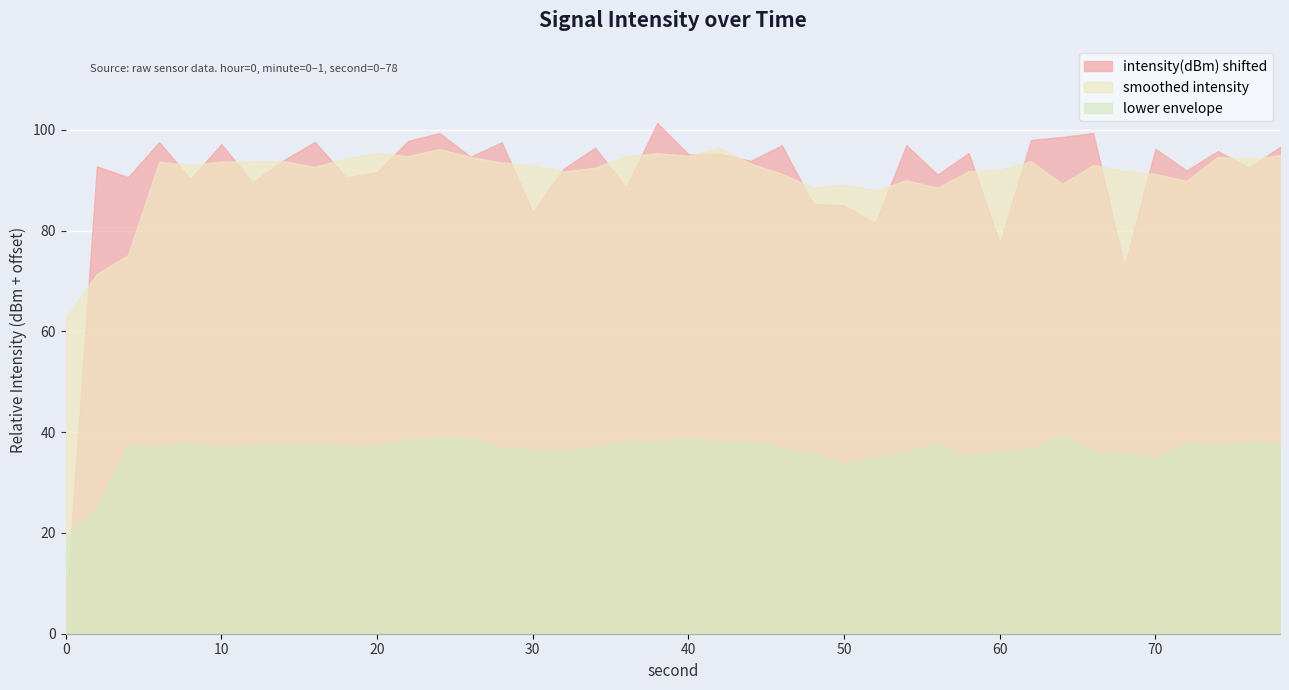

What is the highest value of the intensity(dBm) shifted series?

101.3